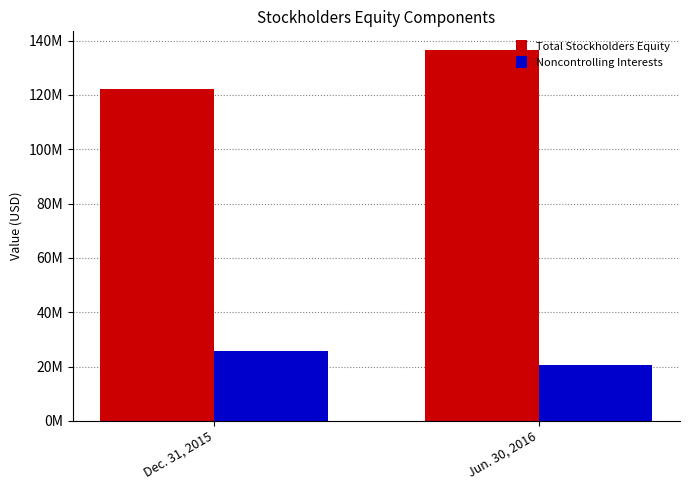

Are the bars horizontal?

No